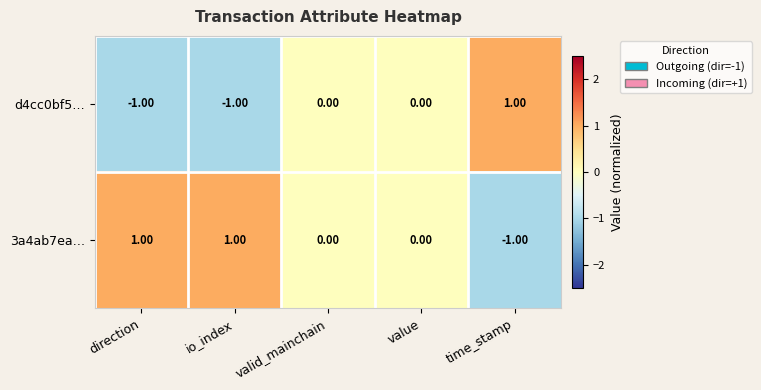

List the series in order of their overall mean, lowest first.

d4cc0bf5…, 3a4ab7ea…